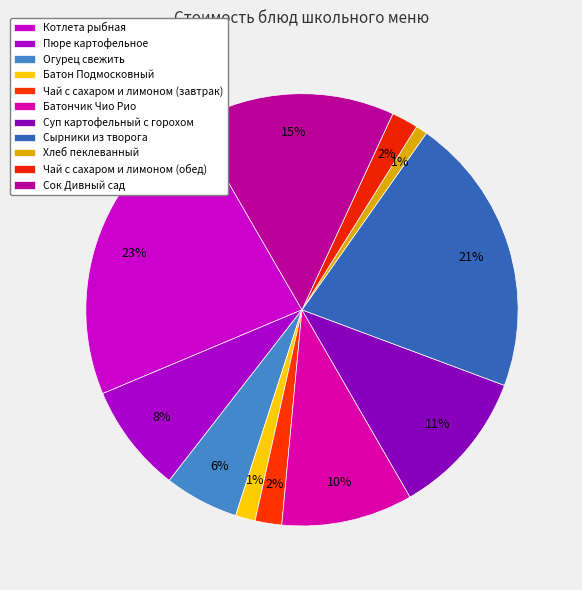

To the nearest percent, what percentage of the pie is Батончик Чио Рио?

10%